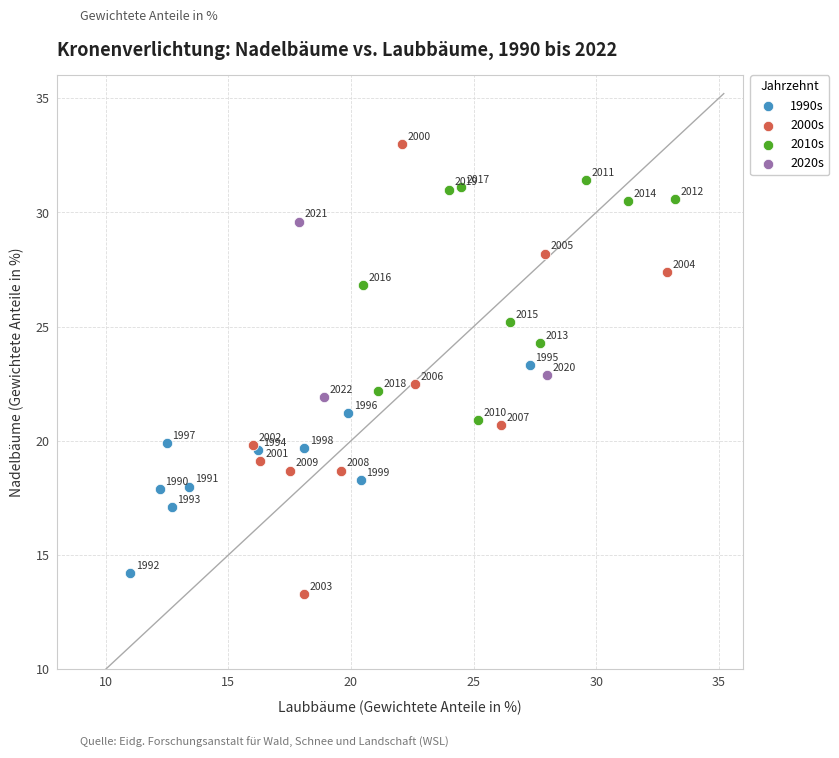

Which series reaches the minimum Y coordinate?

2000s